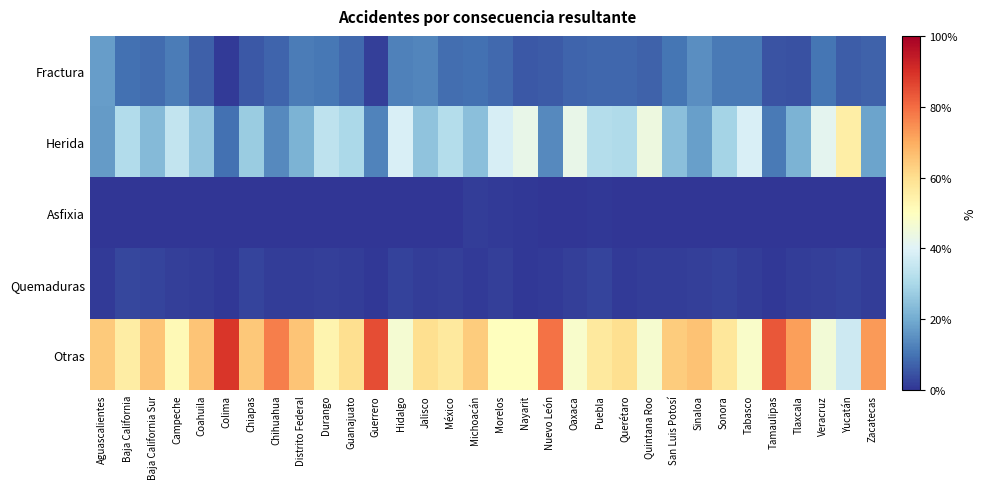

Which series has the largest total across all categories?

Otras